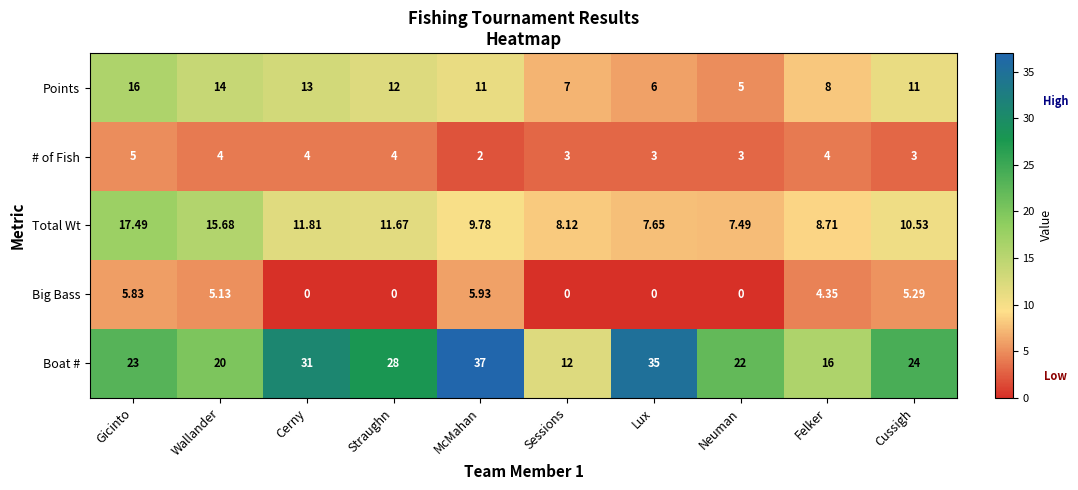

Is the value of Boat # at Gicinto greater than the value of Big Bass at Neuman?

Yes